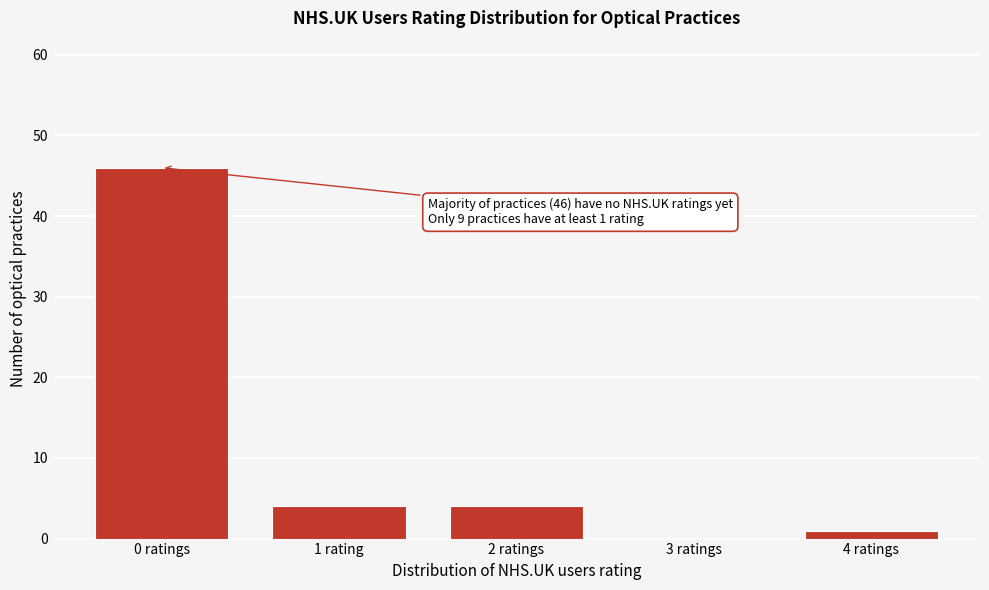

Reading left to right, transcribe all the data shown in this chart.

0 ratings=46	1 rating=4	2 ratings=4	3 ratings=0	4 ratings=1